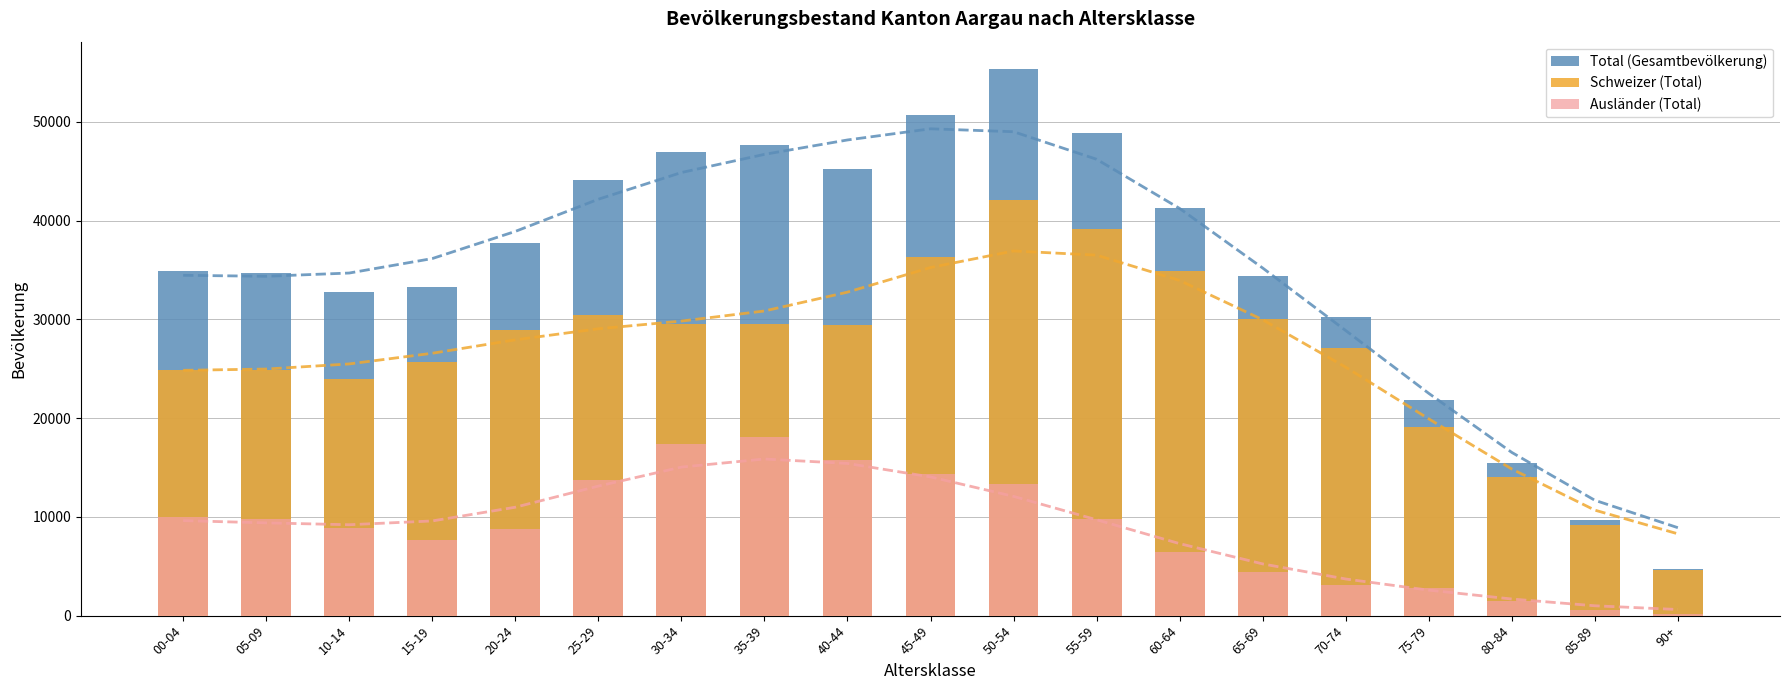

How many values in the Schweizer (Total) series are below 28928?

9